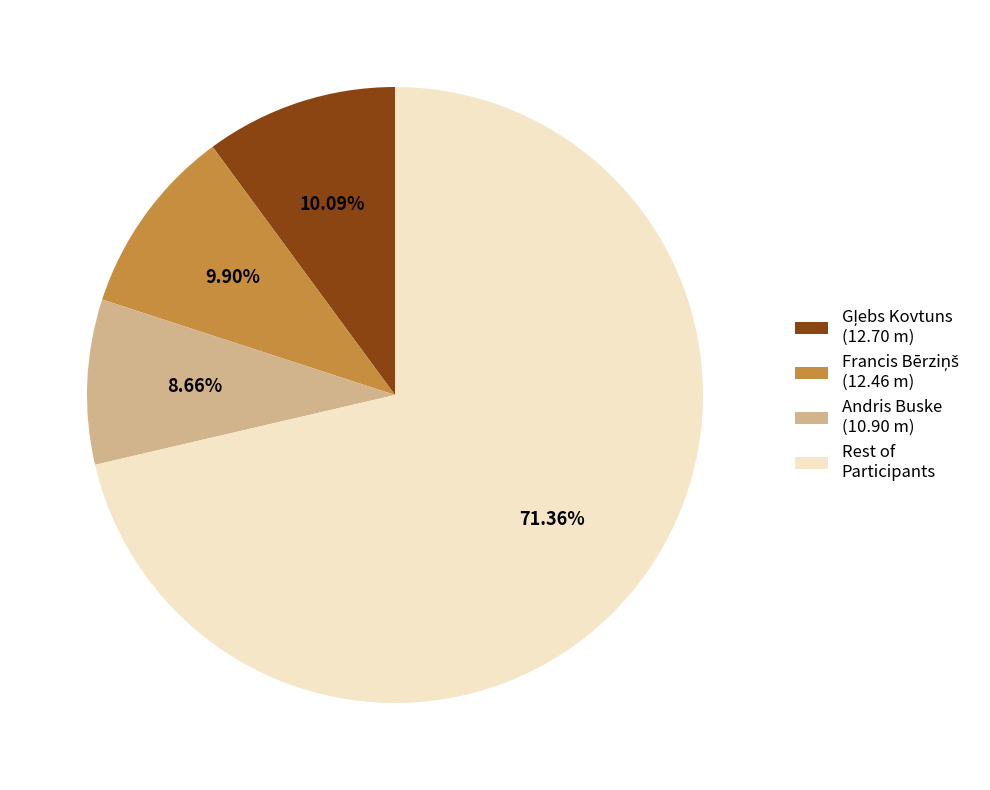

Is there any slice that represents more than half of the pie?

Yes